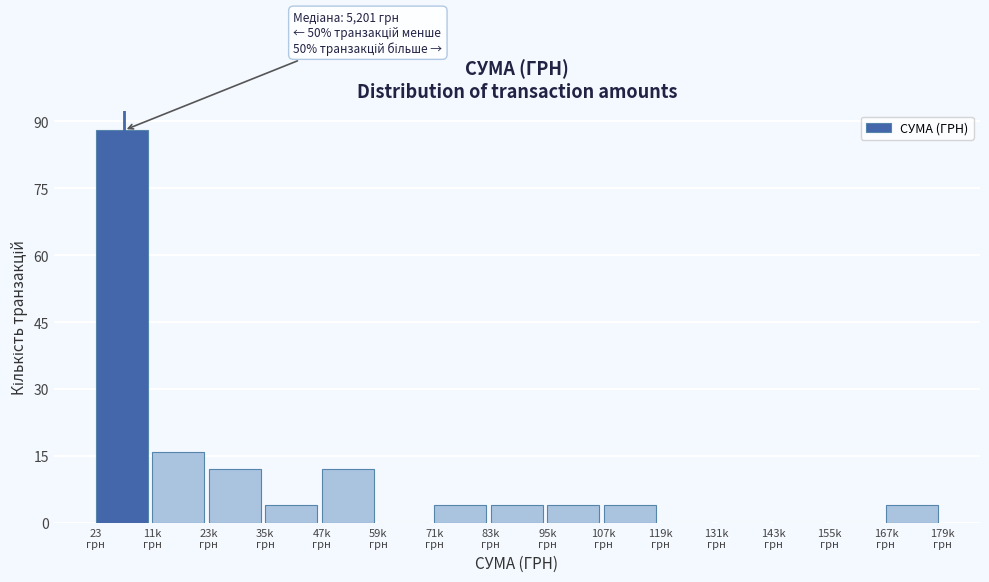

What is the sum of all values?

152